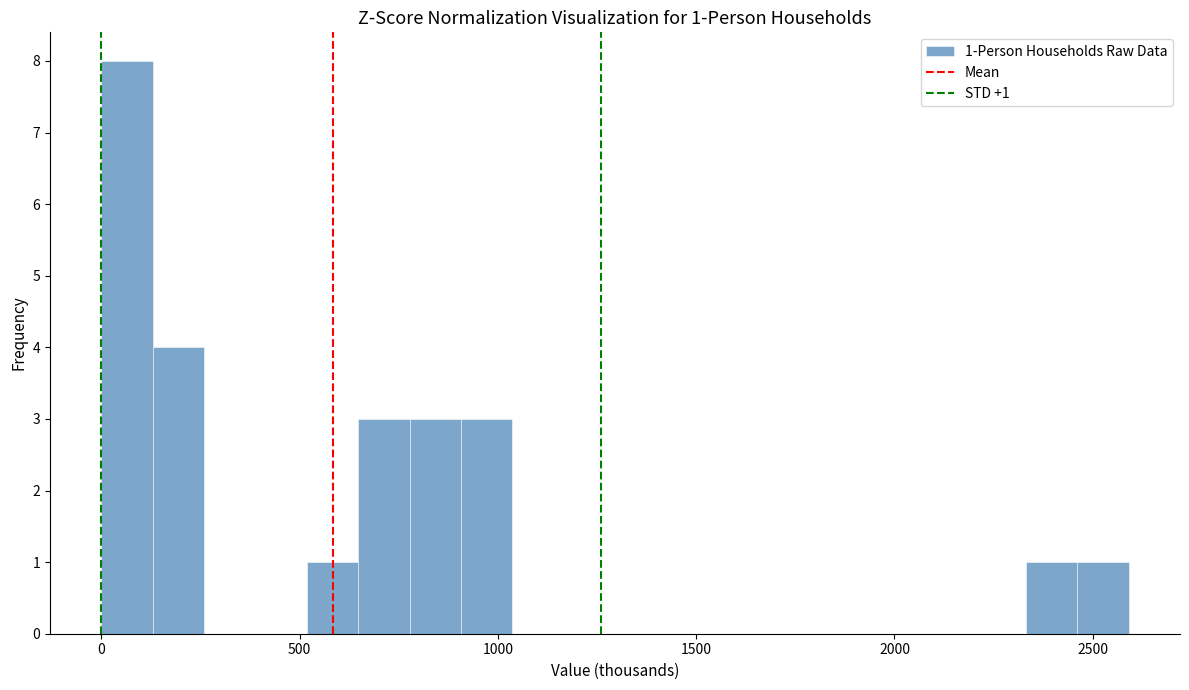

Read against the x-axis, roughly where is the centre of the tallest bar?

50